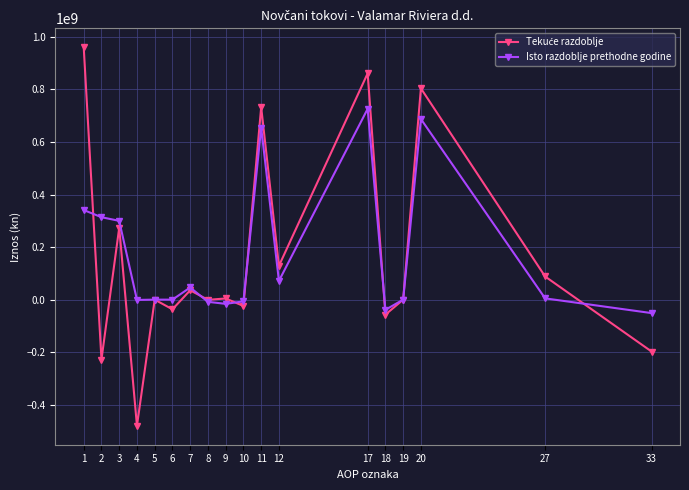

What is the minimum value shown in the chart?

-480229683